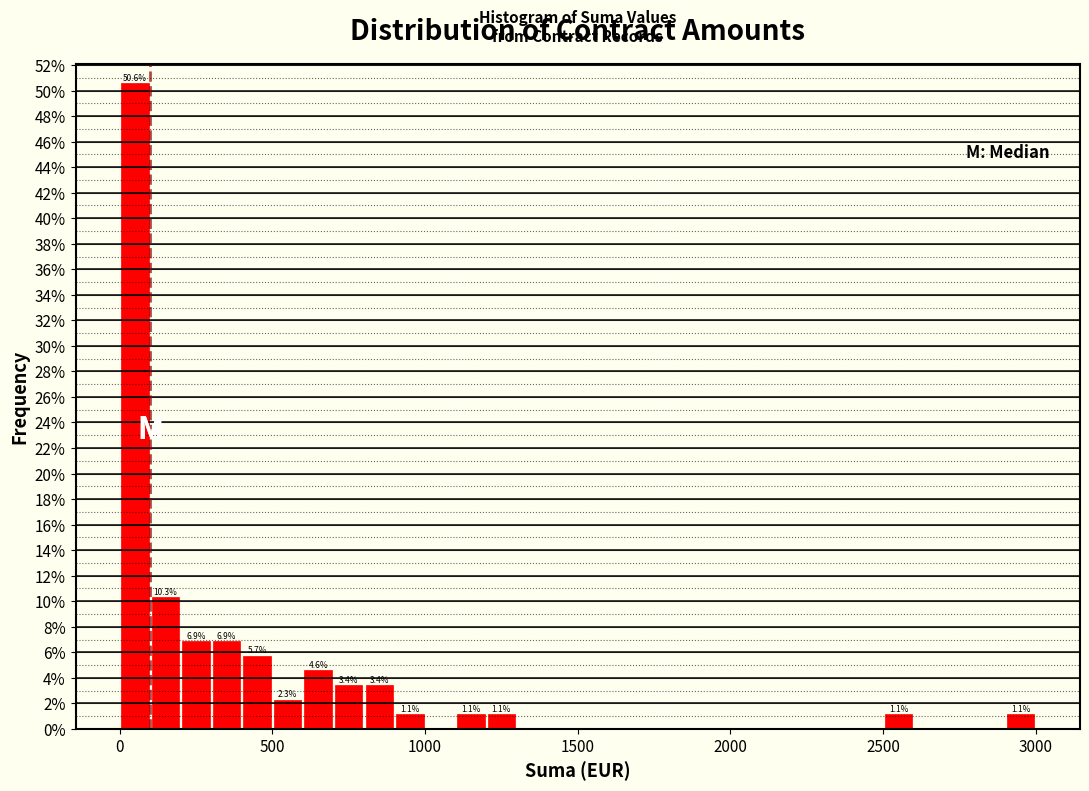

Around what value on the x-axis is the tallest bar? Give the approximate position of its centre, as read against the axis.

50